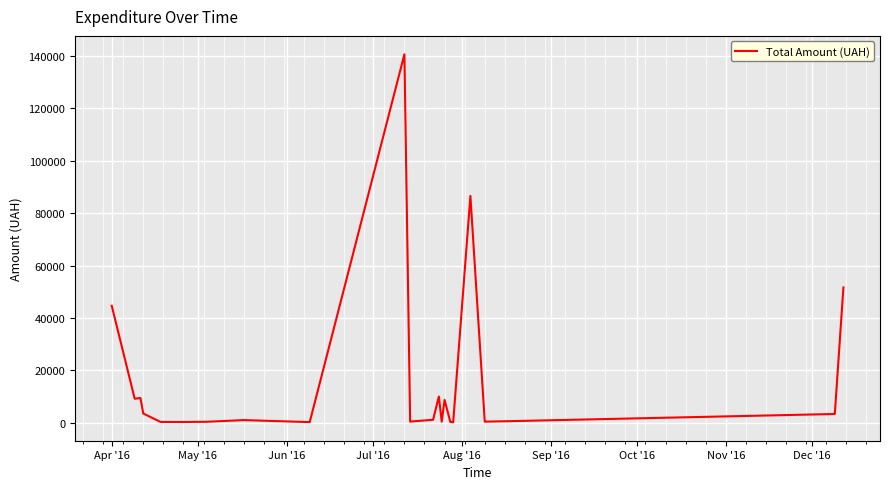

What is the greatest value displayed?

140706.2